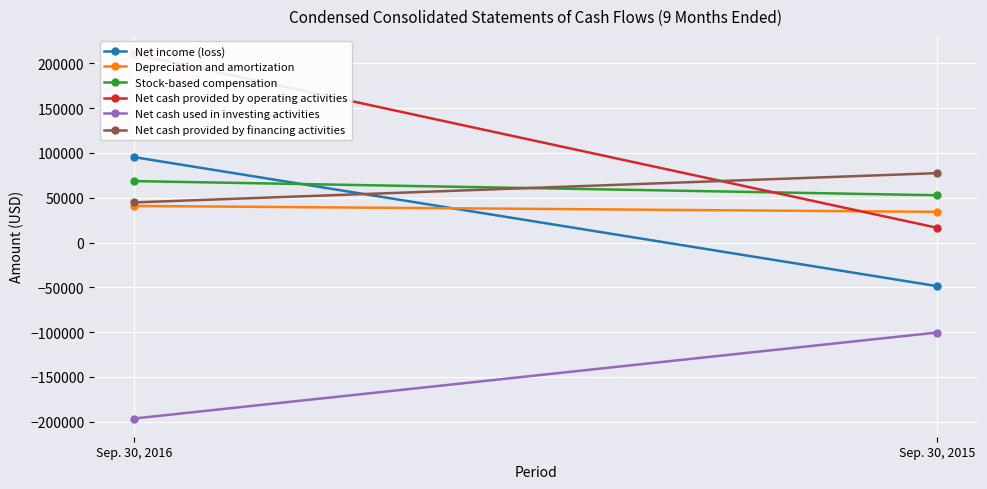

What is the value of the Net cash provided by financing activities point at the 2nd from the left?

77458